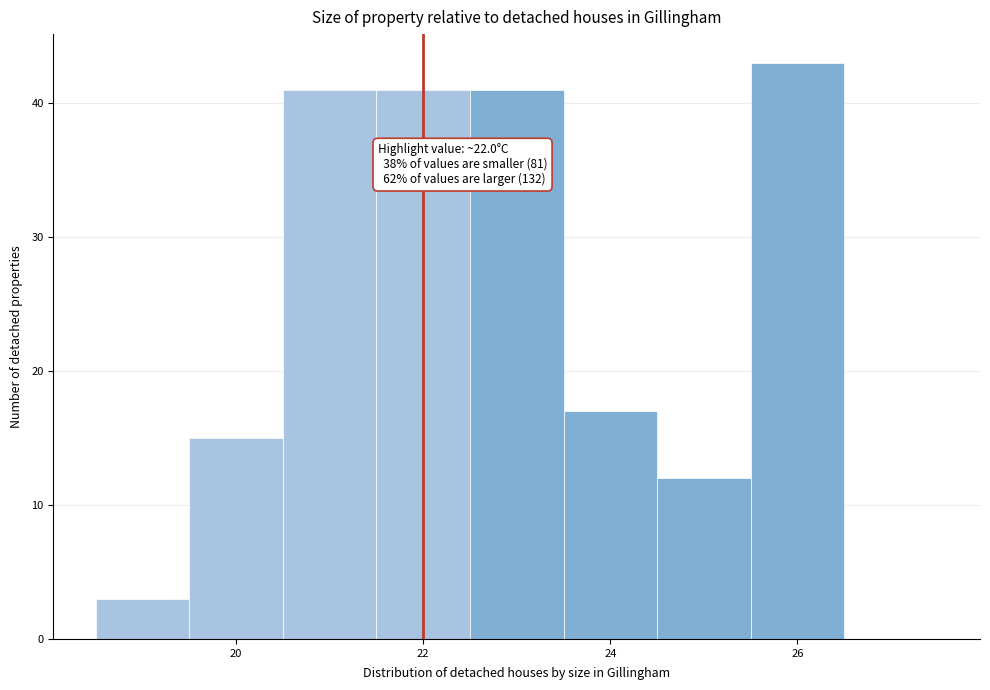

Over which range of the x-axis is the bar tallest?

25.5 to 26.5